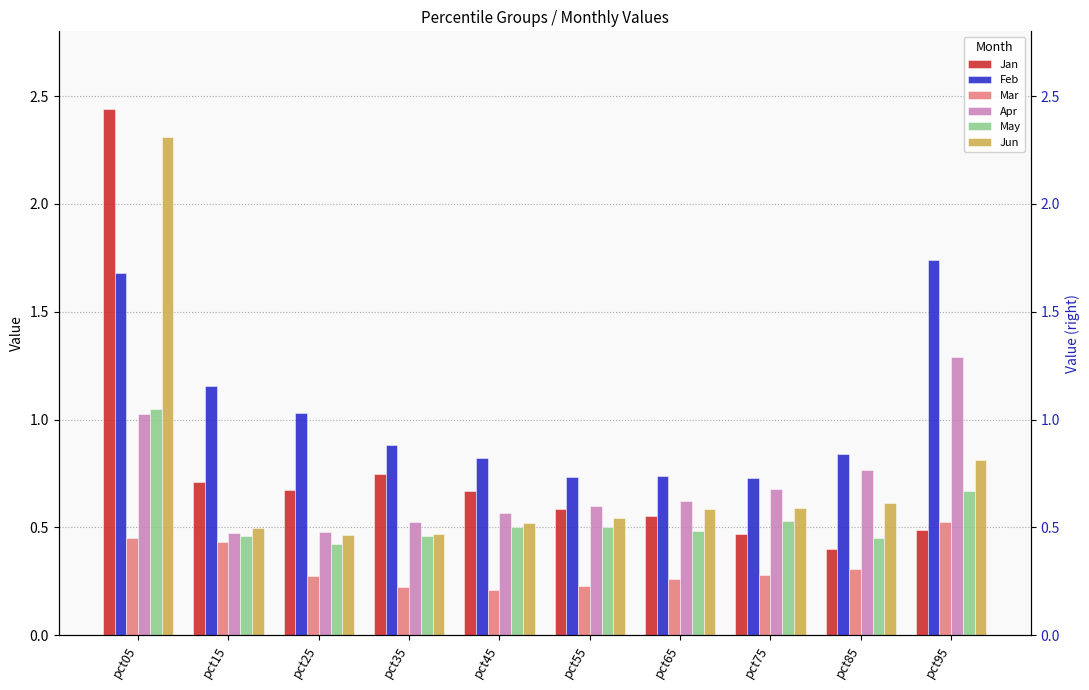

Which category has the lowest value in the May series?

pct25